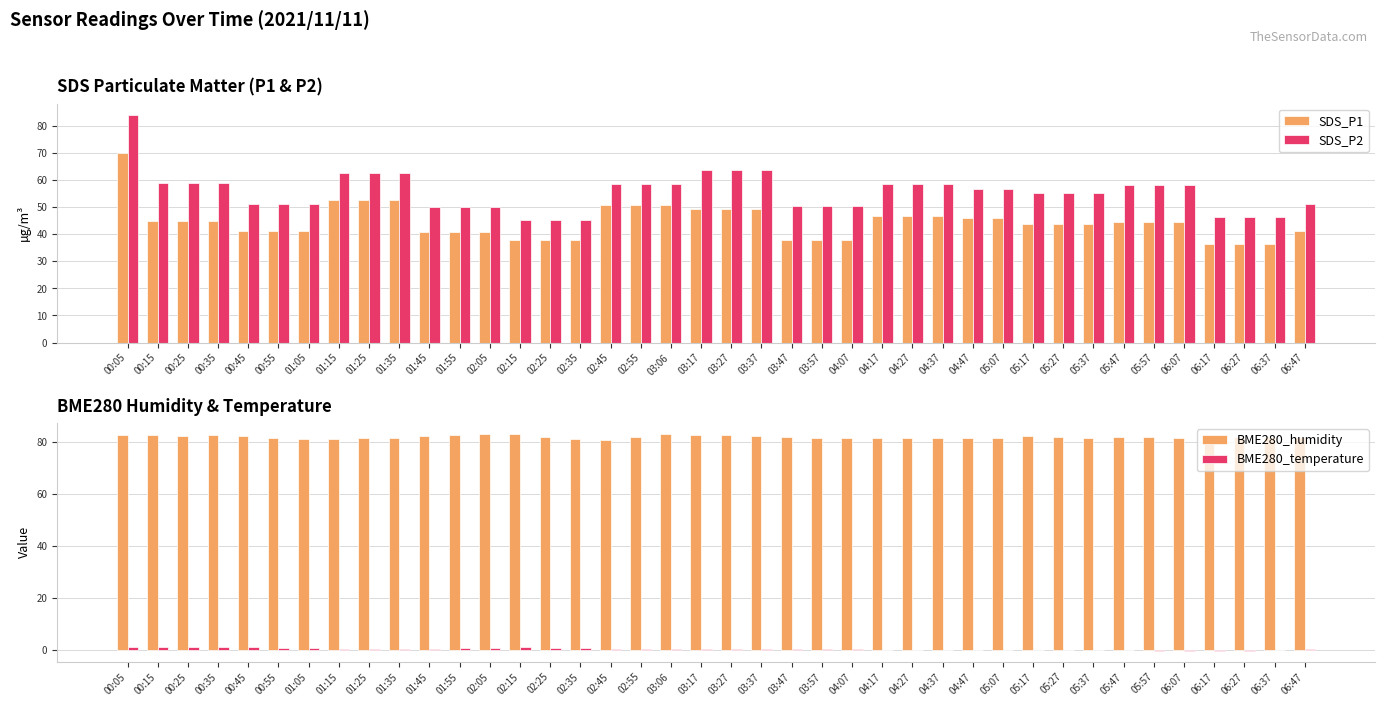

Are the bars grouped side by side (vs. stacked)?

Yes